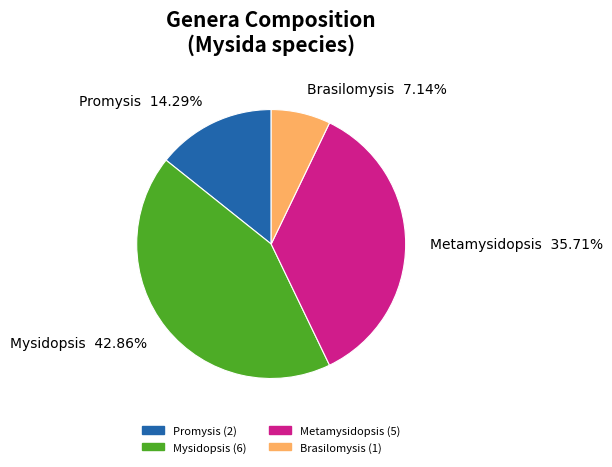

Does any single category account for the majority?

No